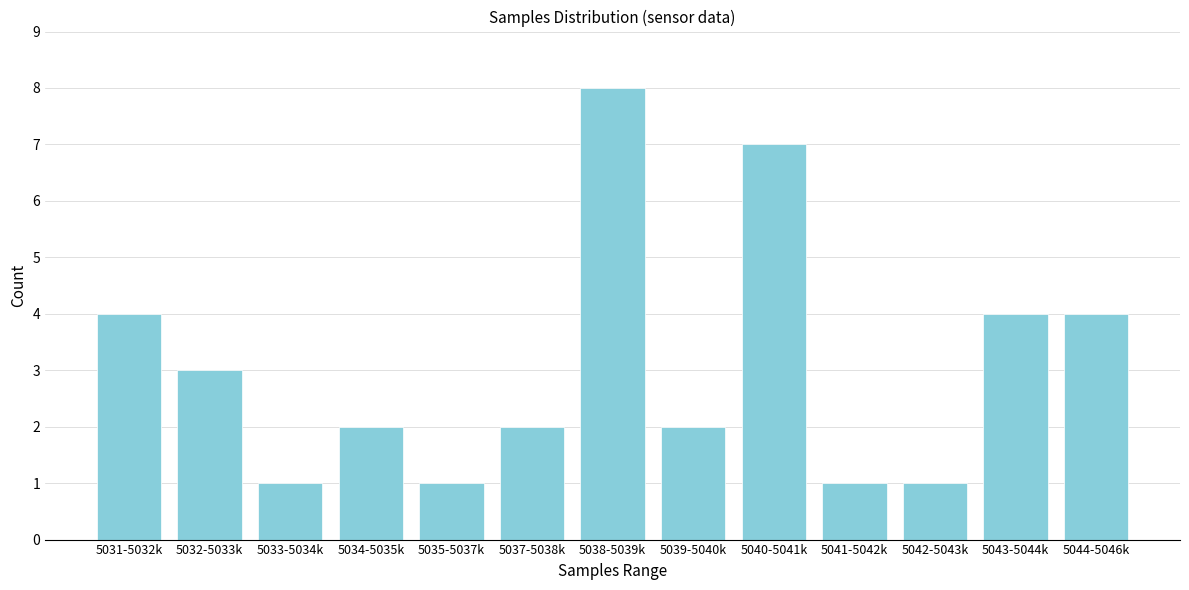

Reading left to right, list all the values displayed in this chart.

4	3	1	2	1	2	8	2	7	1	1	4	4